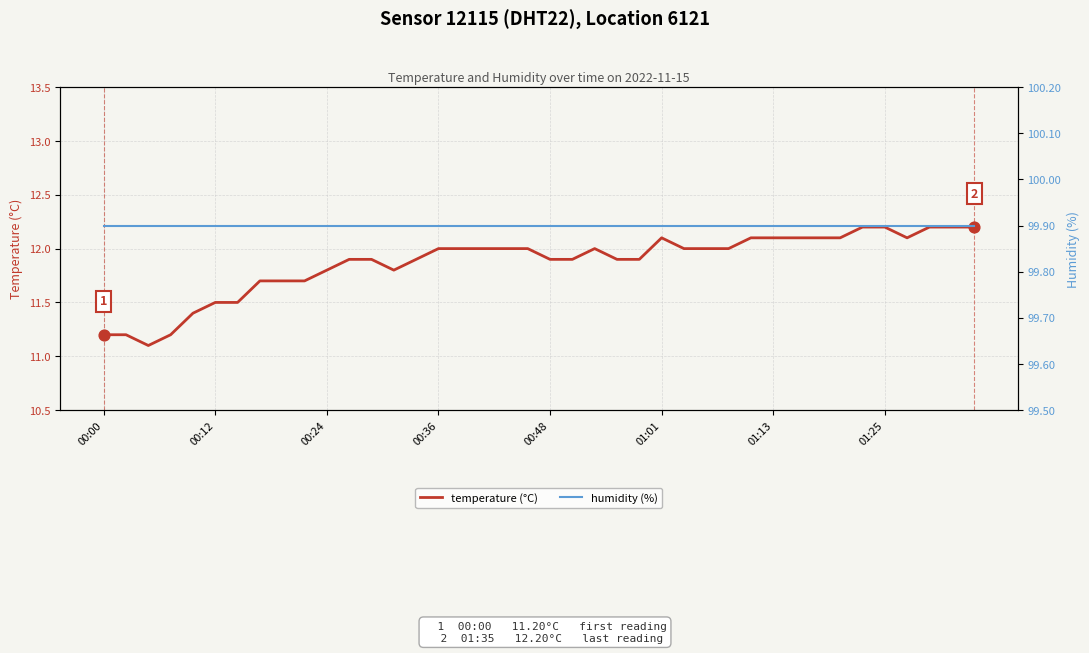

Which series has the largest total across all categories?

humidity (%)